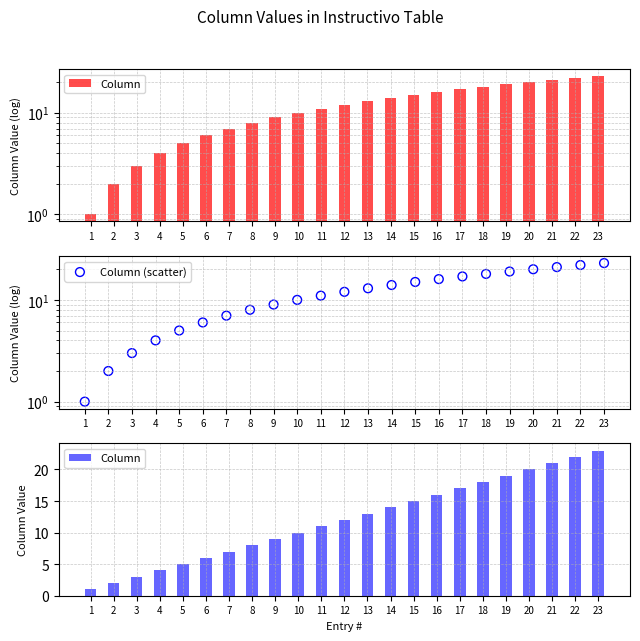

Which series has the largest total across all categories?

Column